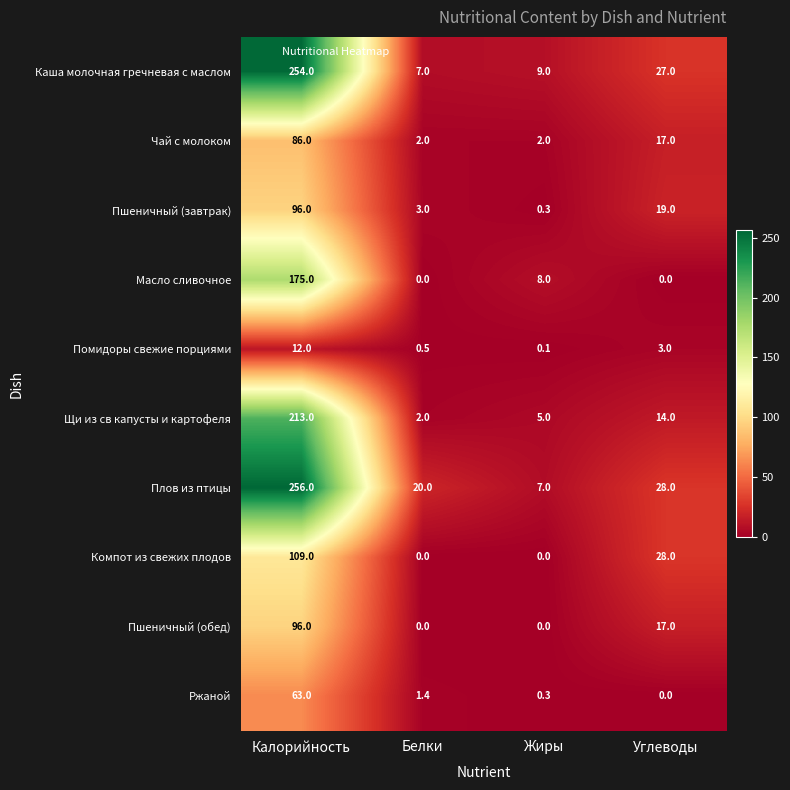

Is the value of Плов из птицы at Углеводы greater than the value of Пшеничный (завтрак) at Жиры?

Yes